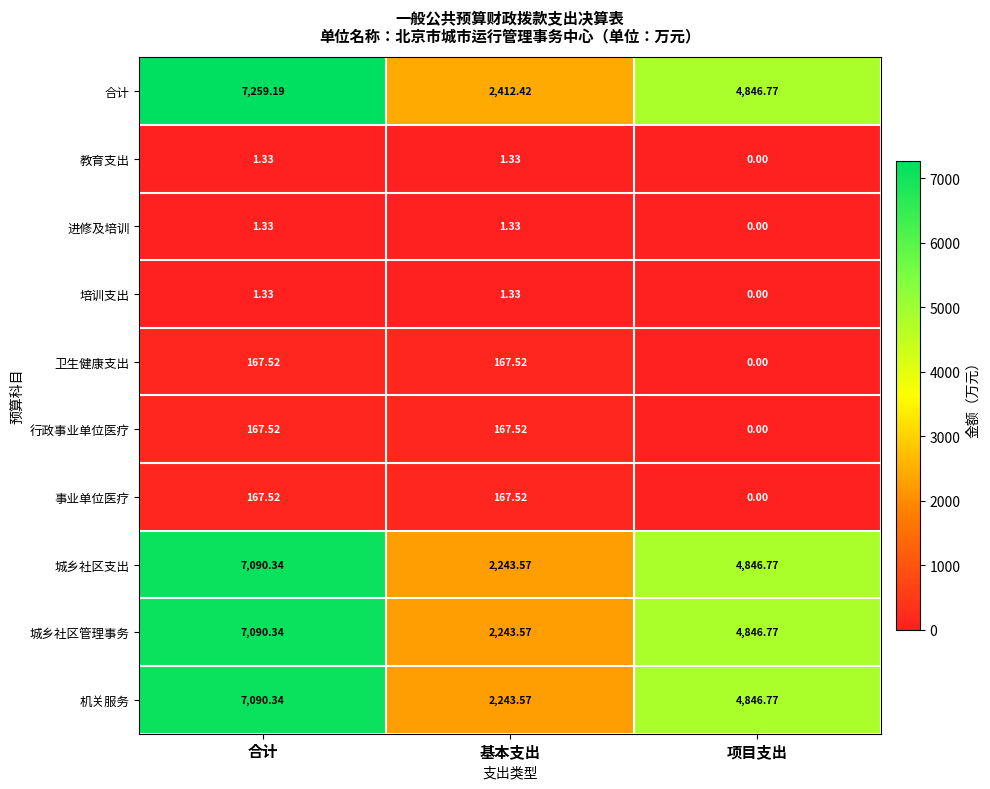

How many data points in 城乡社区支出 are above 4846?

2